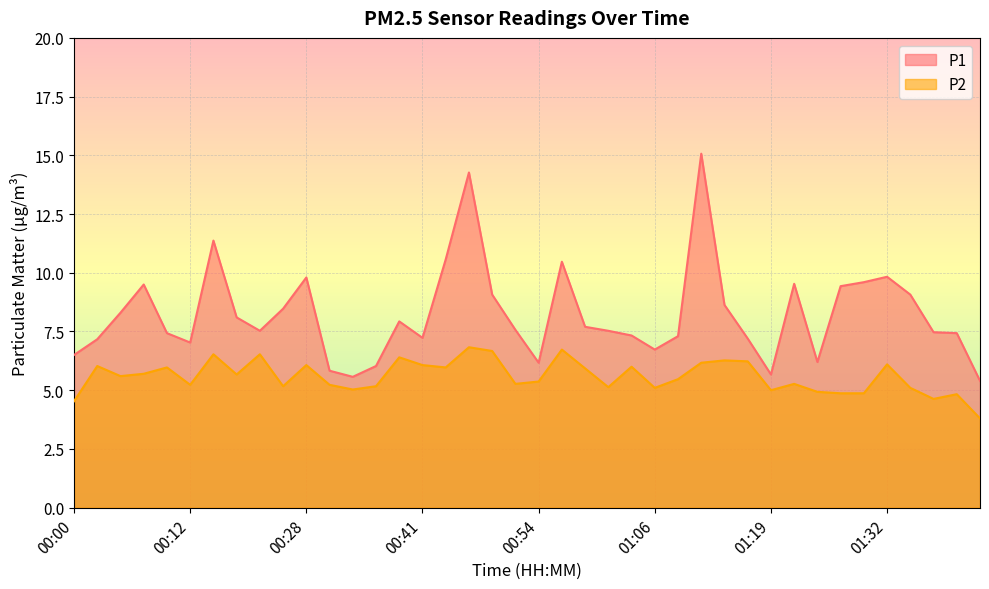

At which label does P1 first exceed 7?

00:02